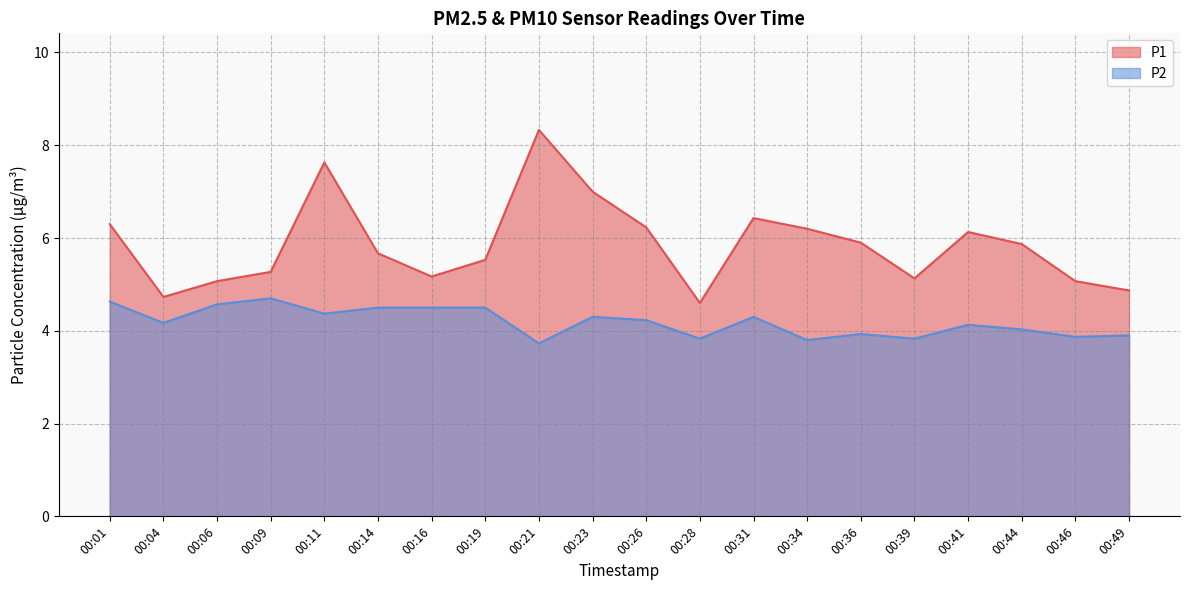

True or false: P1 has a value of 6.4 at 00:31.

True